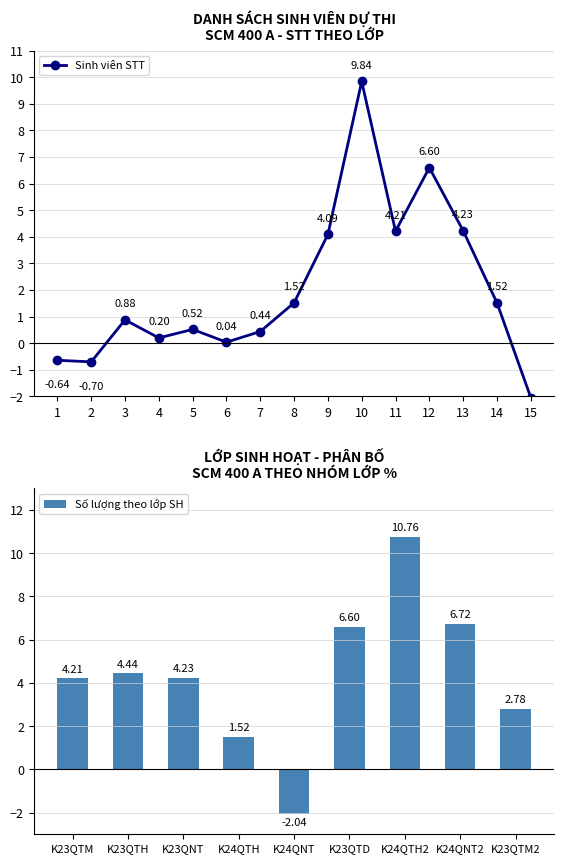

In Sinh viên STT, how many points are lower than both neighbors (excluding endpoints)?

4